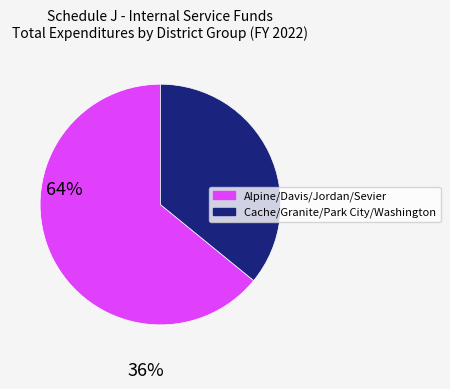

Is there any slice that represents more than half of the pie?

Yes